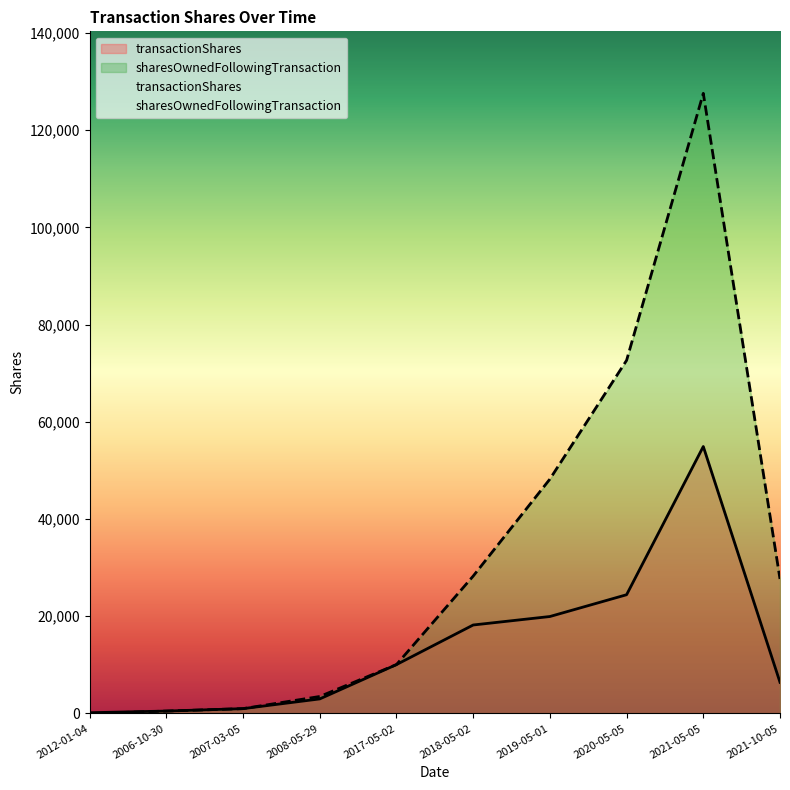

Which label corresponds to the smallest value in the chart?

2012-01-04